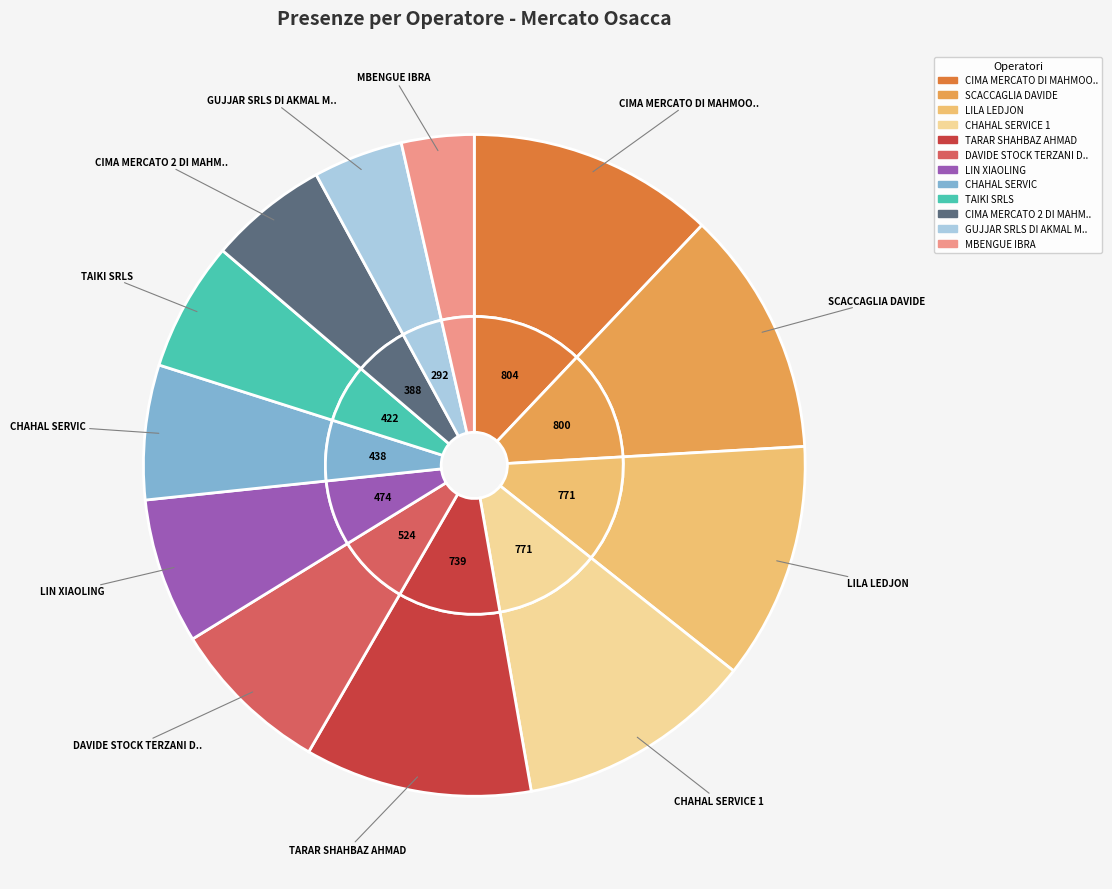

Rank the categories by value from lowest to highest.

MBENGUE IBRA, GUJJAR SRLS DI AKMAL MUHAMMAD, CIMA MERCATO 2 DI MAHMOOD ASAD, TAIKI SRLS, CHAHAL SERVIC, LIN XIAOLING, DAVIDE STOCK TERZANI DAVIDE, TARAR SHAHBAZ AHMAD, LILA LEDJON, CHAHAL SERVICE 1, SCACCAGLIA DAVIDE, CIMA MERCATO DI MAHMOOD ASAD